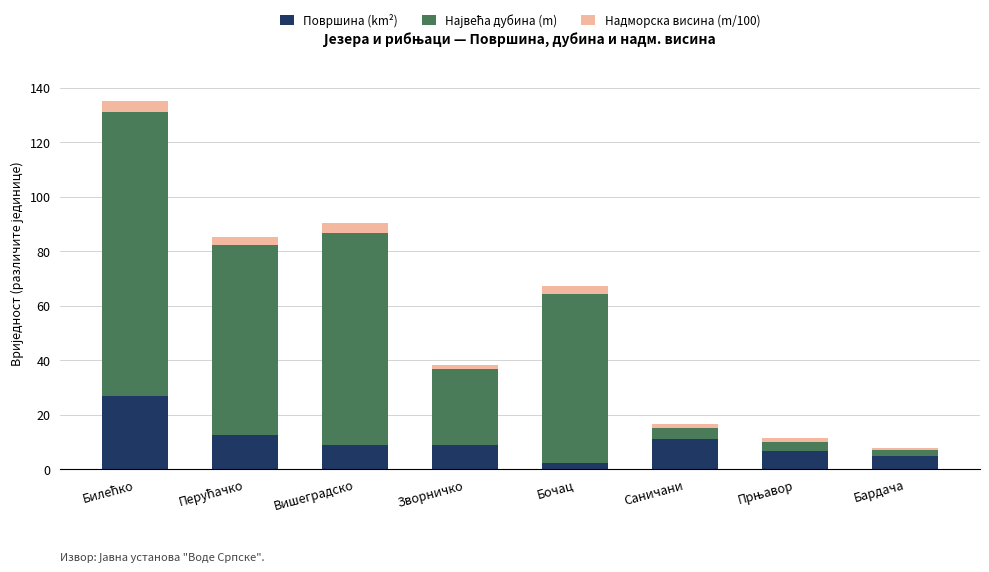

Does the chart contain stacked bars?

Yes